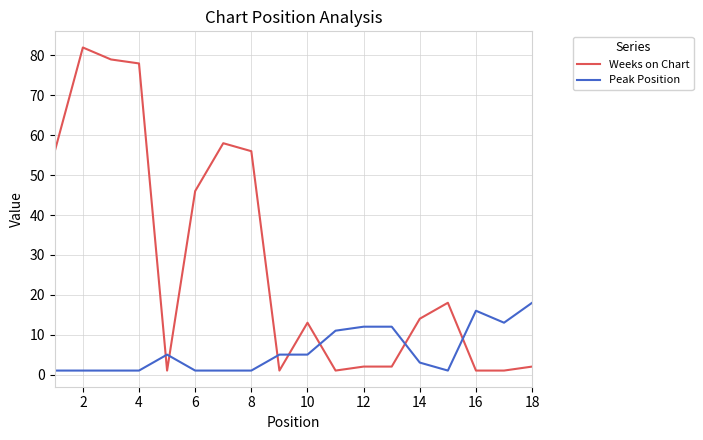

How many intersections are there between Weeks on Chart and Peak Position?

7